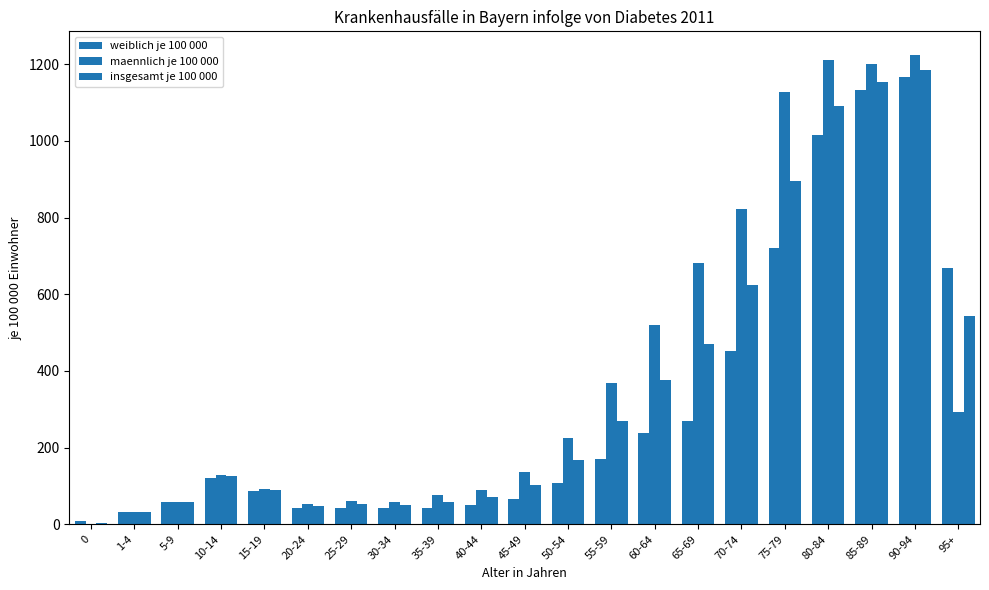

Are the bars horizontal?

No